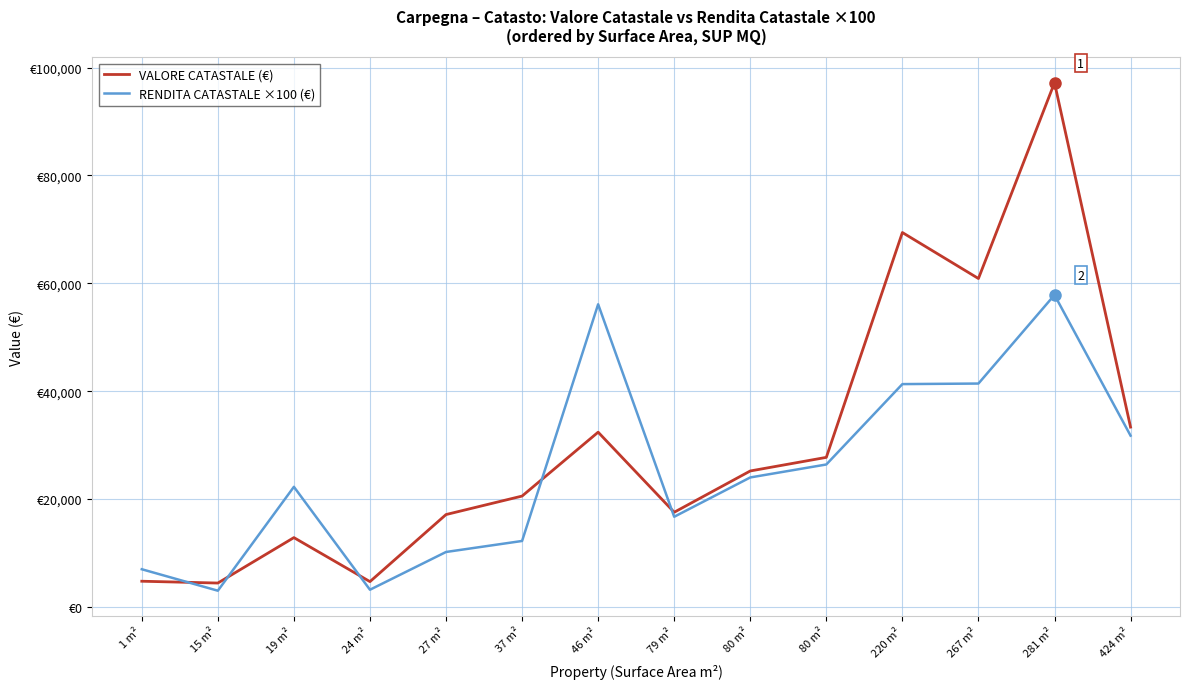

What is the difference between the highest and lowest values at 220 m²?

28095.6